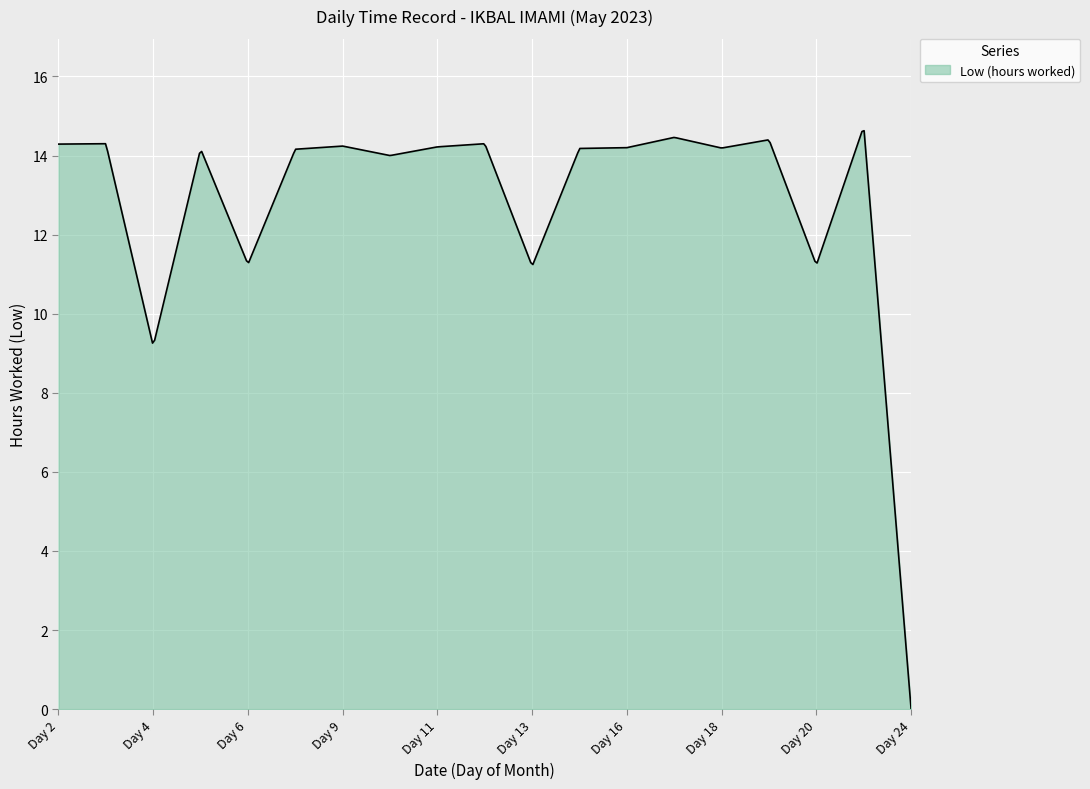

What is the maximum value shown in the chart?

14.6